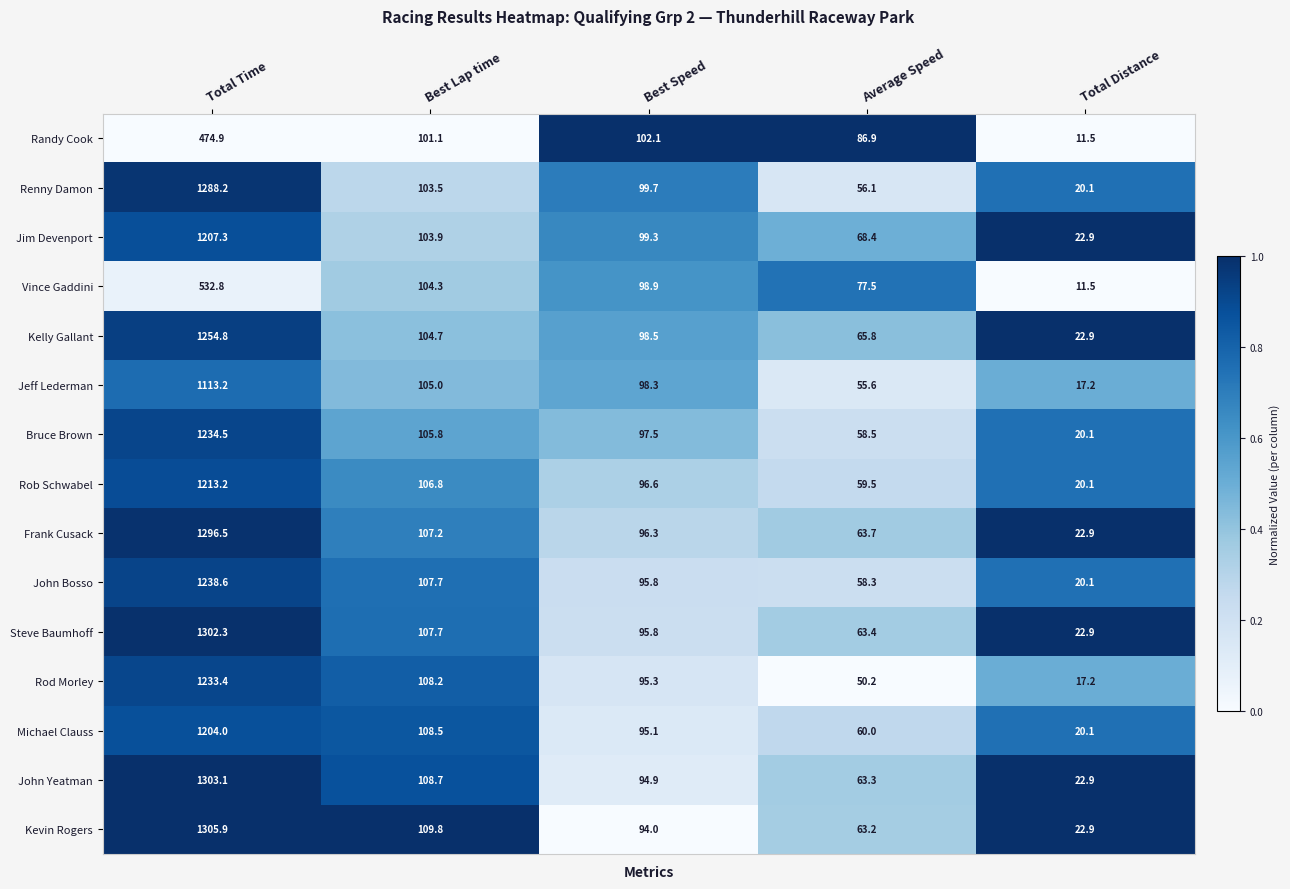

Which series has the largest range (max minus min)?

Kevin Rogers